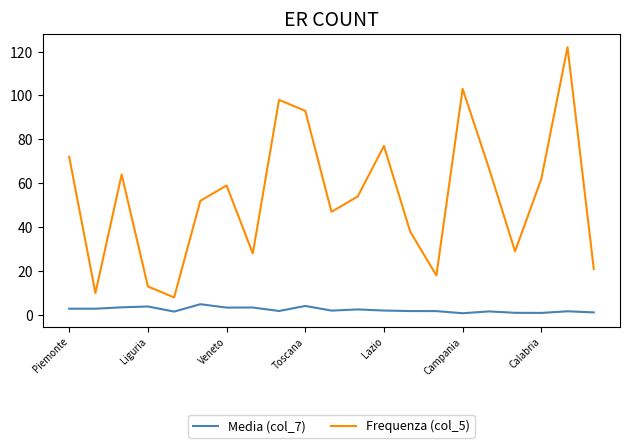

What is the greatest value displayed?

122.0